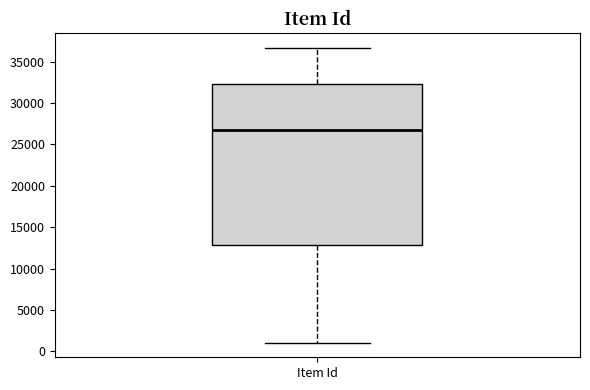

Where is the upper edge of the box for Item Id on the y-axis? The values are not printed on the chart, so give them approximately, as read against the axis.

32500